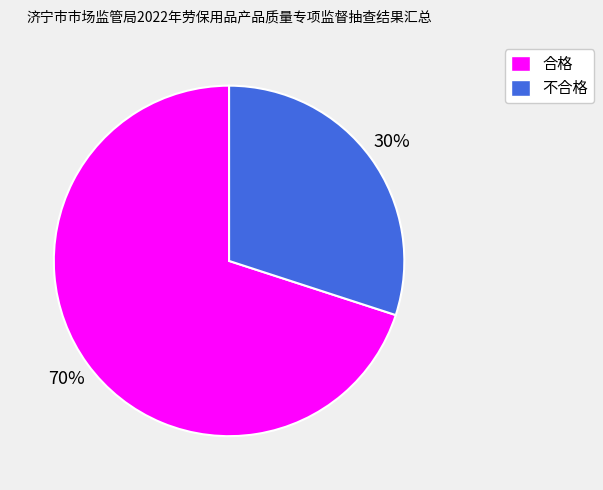

Which slice is the smallest?

不合格